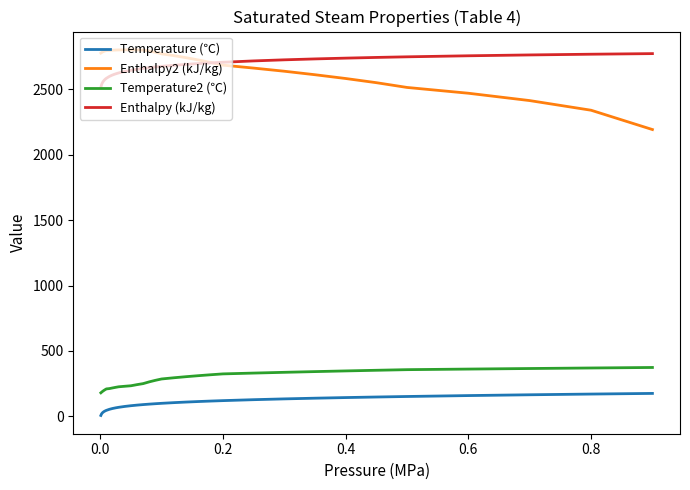

True or false: Temperature (℃) and Temperature2 (℃) intersect in this chart.

False